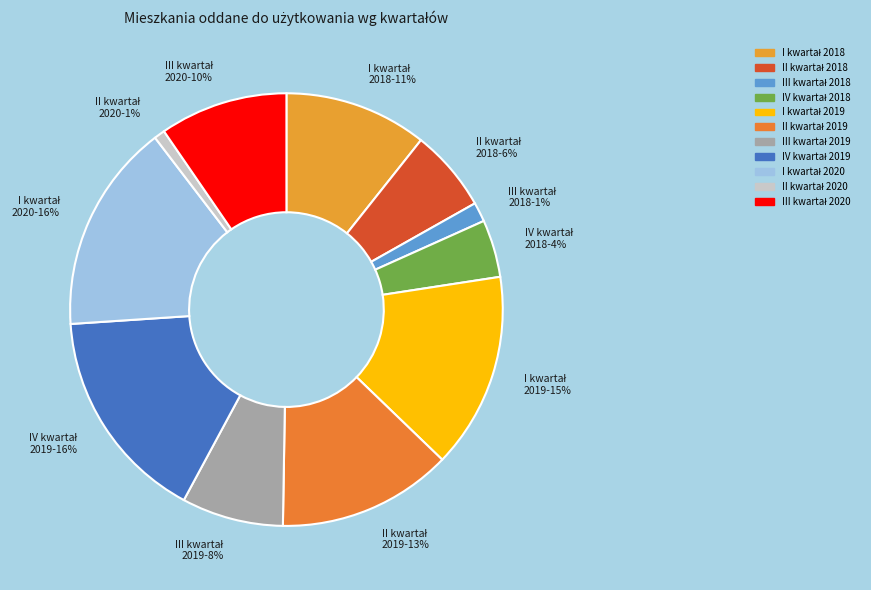

Does any single category account for the majority?

No